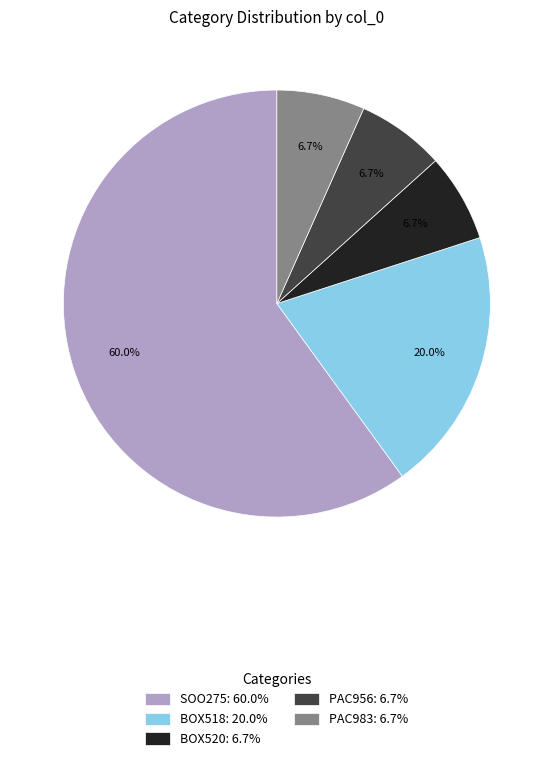

Combined, do SOO275 and BOX520 account for over 50%?

Yes